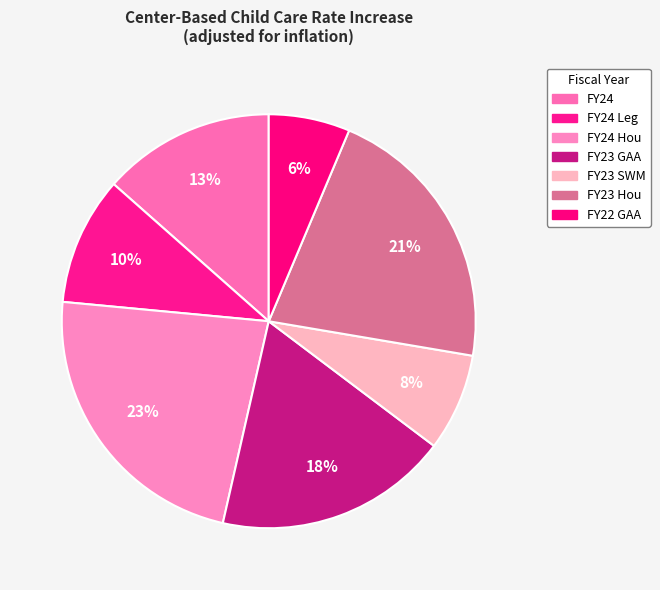

Which category has the biggest portion of the pie?

FY24 Hou